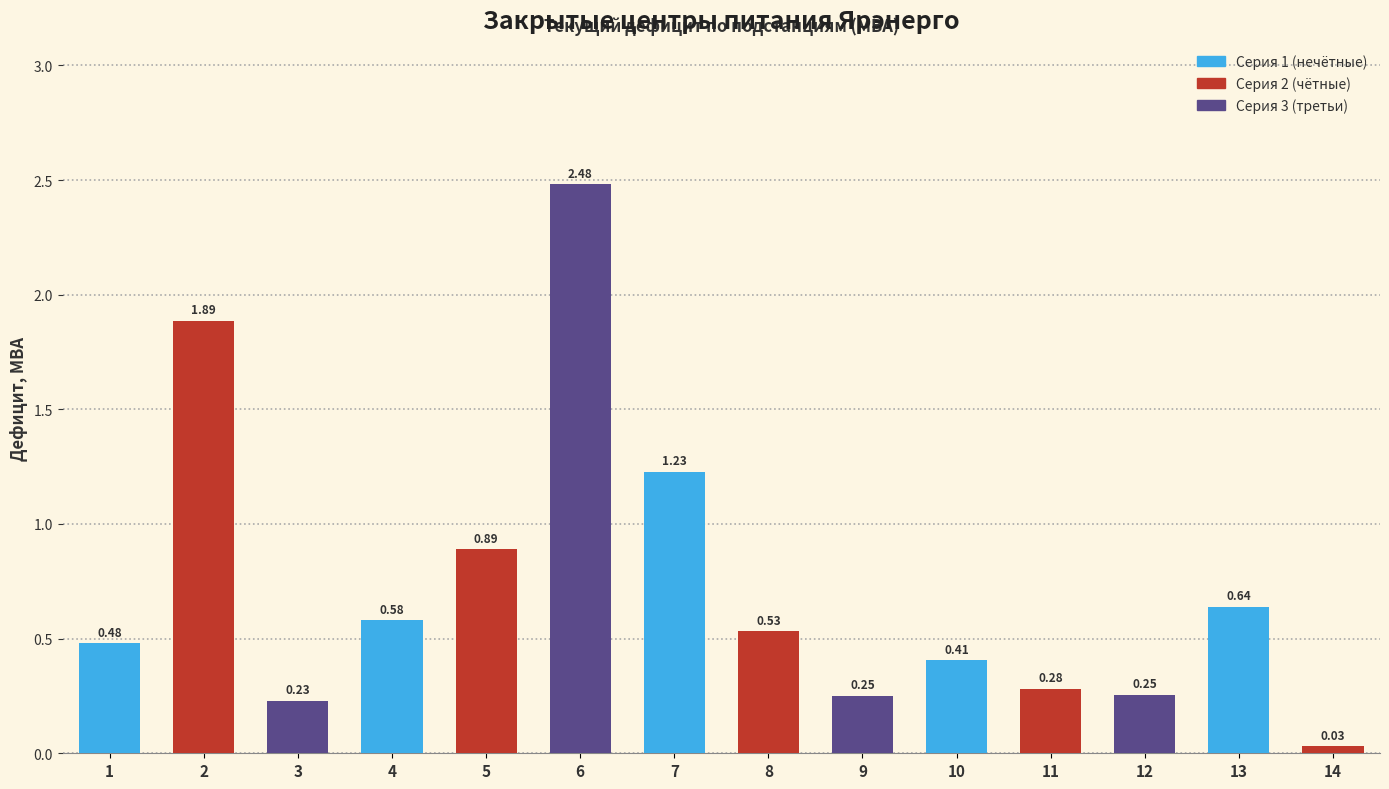

Which has a higher value, 8 or 9?

8